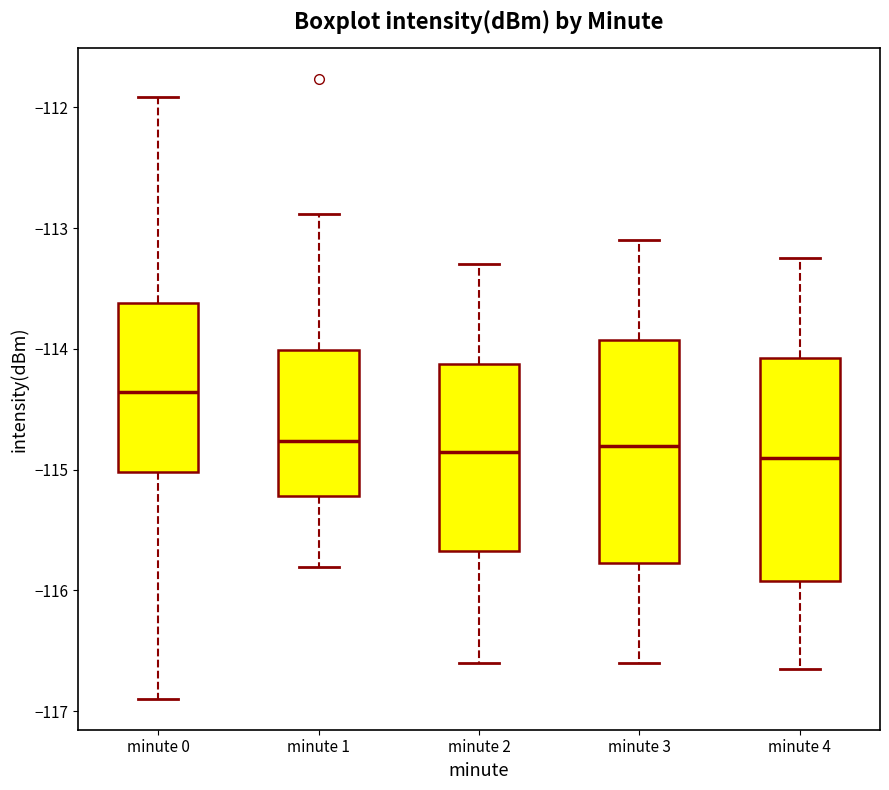

Reading left to right, transcribe this box plot: for each box, give where its median line is, the range the box spans, and where its two whiskers end, as read against the y-axis. The values are not printed on the chart, so give them approximately, as read against the axis.

minute 0: median -114.4, box -115.0 to -113.6, whiskers -116.9 to -111.9
minute 1: median -114.8, box -115.2 to -114.0, whiskers -115.8 to -112.9
minute 2: median -114.8, box -115.7 to -114.1, whiskers -116.6 to -113.3
minute 3: median -114.8, box -115.8 to -113.9, whiskers -116.6 to -113.1
minute 4: median -114.9, box -115.9 to -114.1, whiskers -116.6 to -113.2